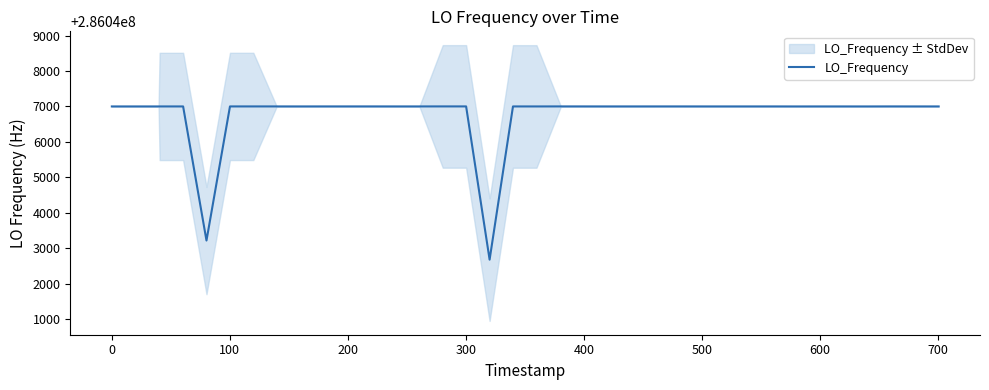

What is the minimum value for LO_Frequency?

286042673.8